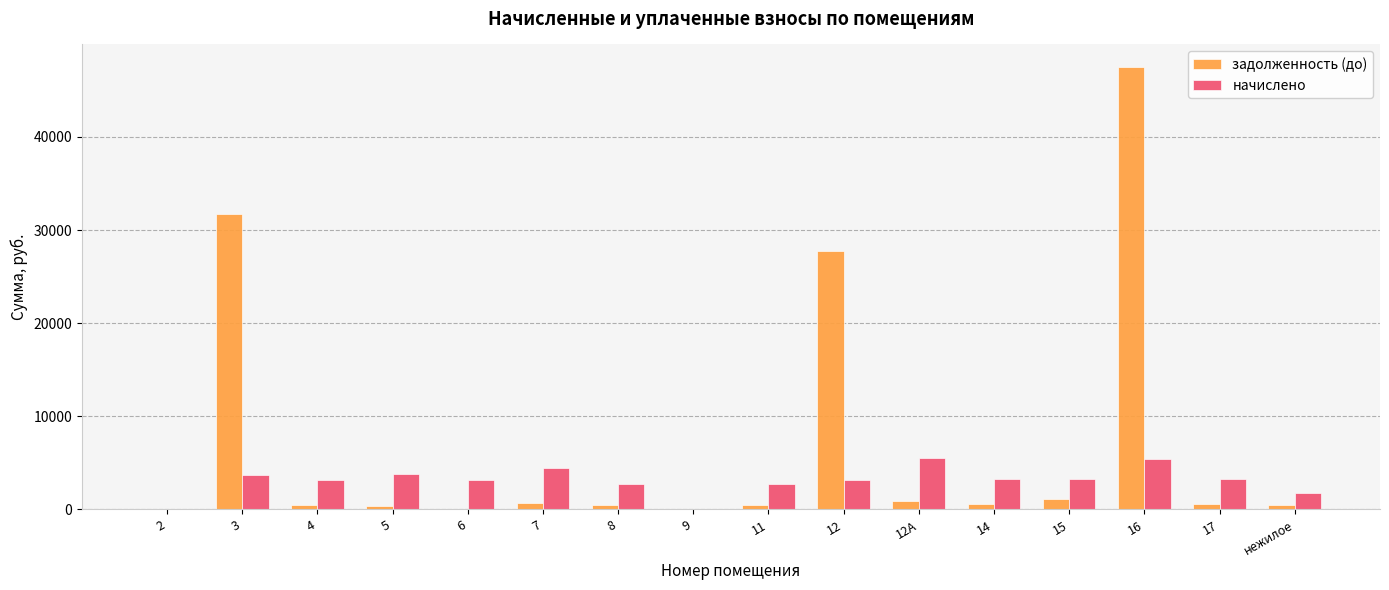

True or false: задолженность (до) has a value of 0.0 at 9.

True